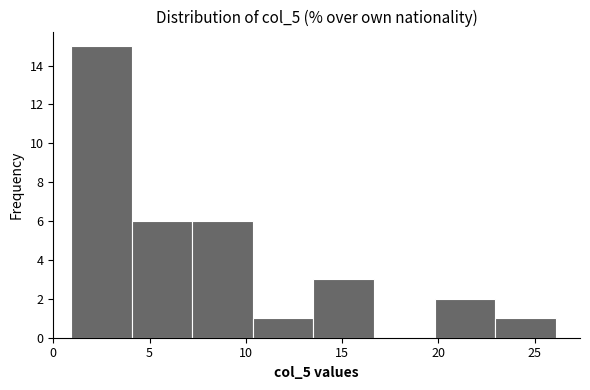

Reading left to right, list every bar in this chart as the range it spans on the x-axis followed by its height. Neither the bar edges nor the heights are printed on the chart, so give them approximately, as read against the axes.

1.0 to 4.0: 15
4.0 to 7.0: 6
7.0 to 10.5: 6
10.5 to 13.5: 1
13.5 to 16.5: 3
16.5 to 20.0: 0
20.0 to 23.0: 2
23.0 to 26.0: 1